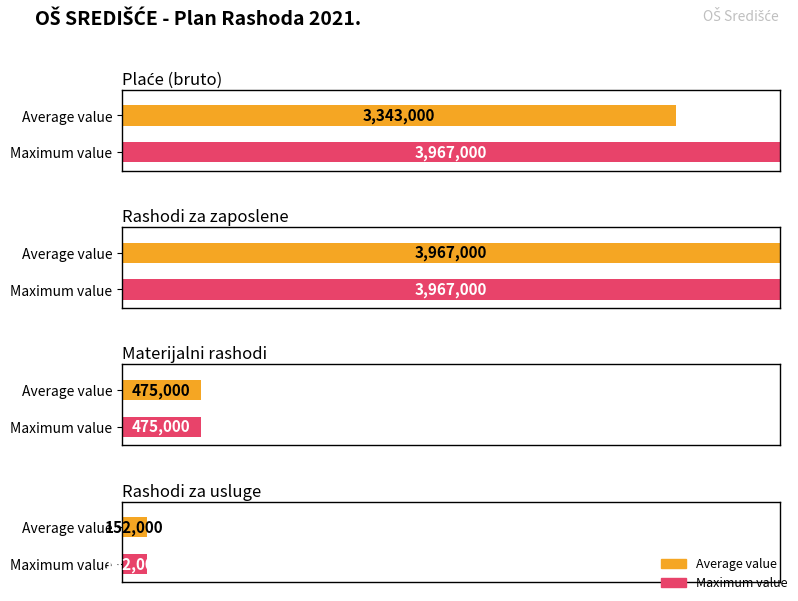

What is the average value of the Rashodi za usluge series?

152000